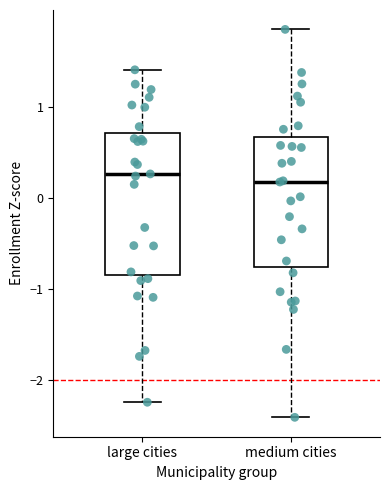

Reading left to right, read every box against the y-axis: the position of its median line, the range the box covers, and the ends of its whiskers. The values are not printed on the chart, so give them approximately, as read against the axis.

large cities: median 0.3, box -0.8 to 0.7, whiskers -2.2 to 1.4
medium cities: median 0.2, box -0.8 to 0.7, whiskers -2.4 to 1.9